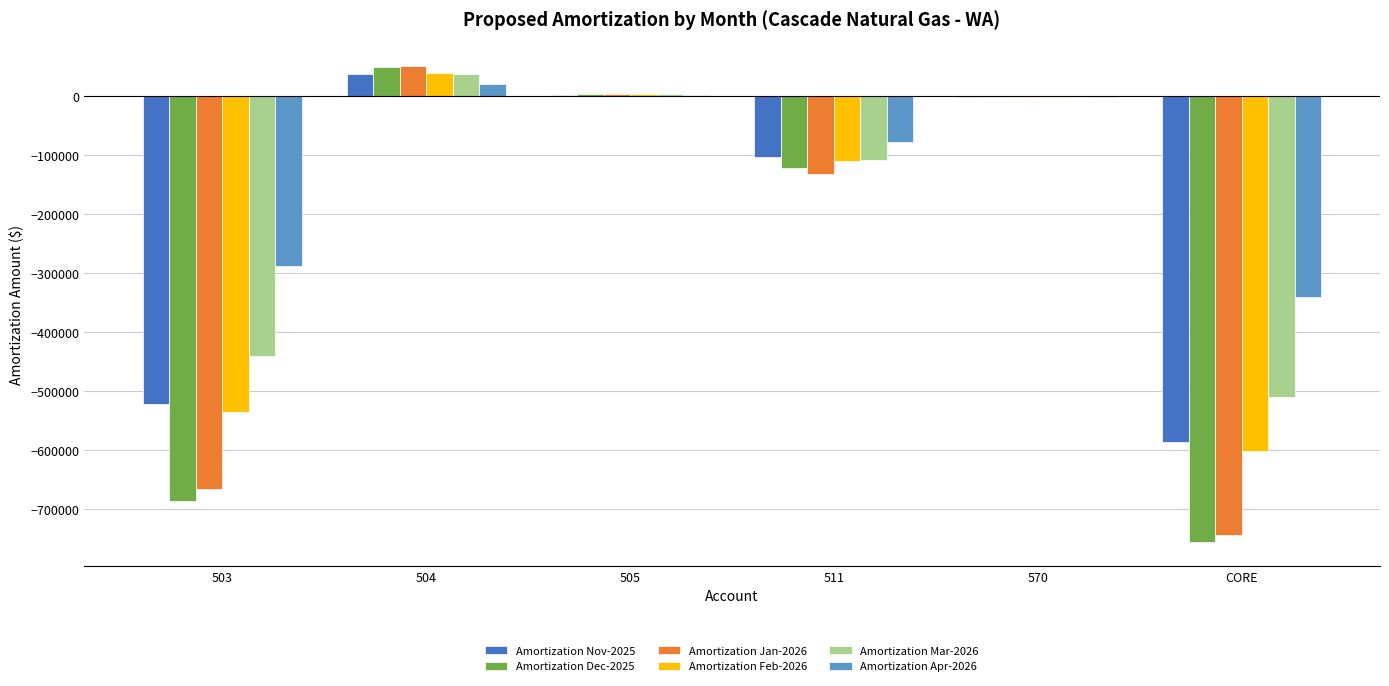

Which category has the highest value across all series?

504